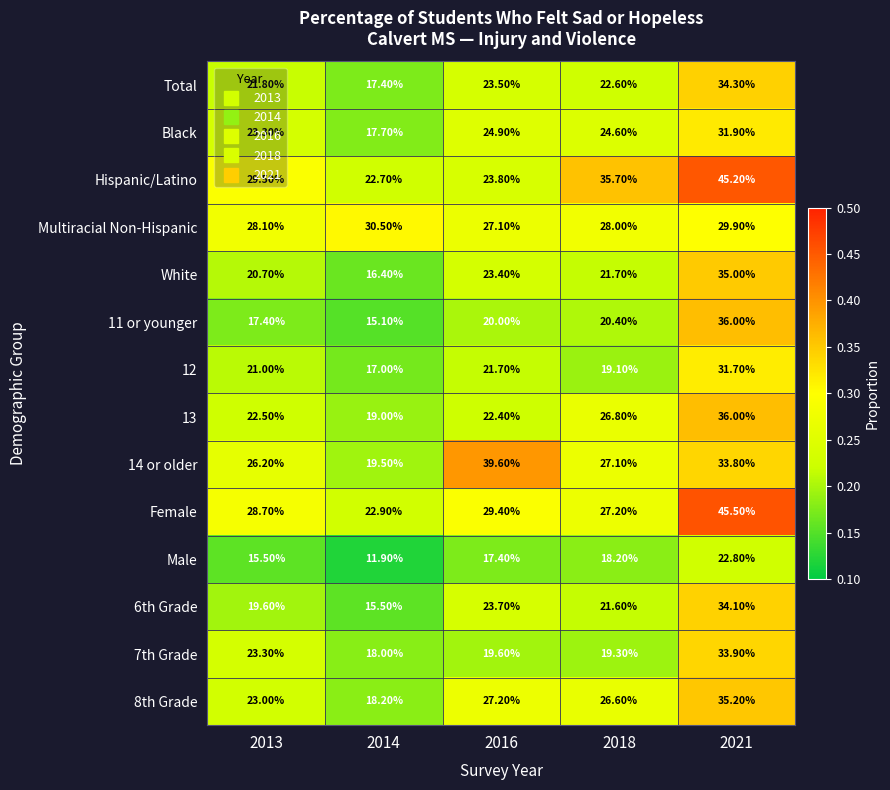

What is the total value across all series at 2021?

485.3